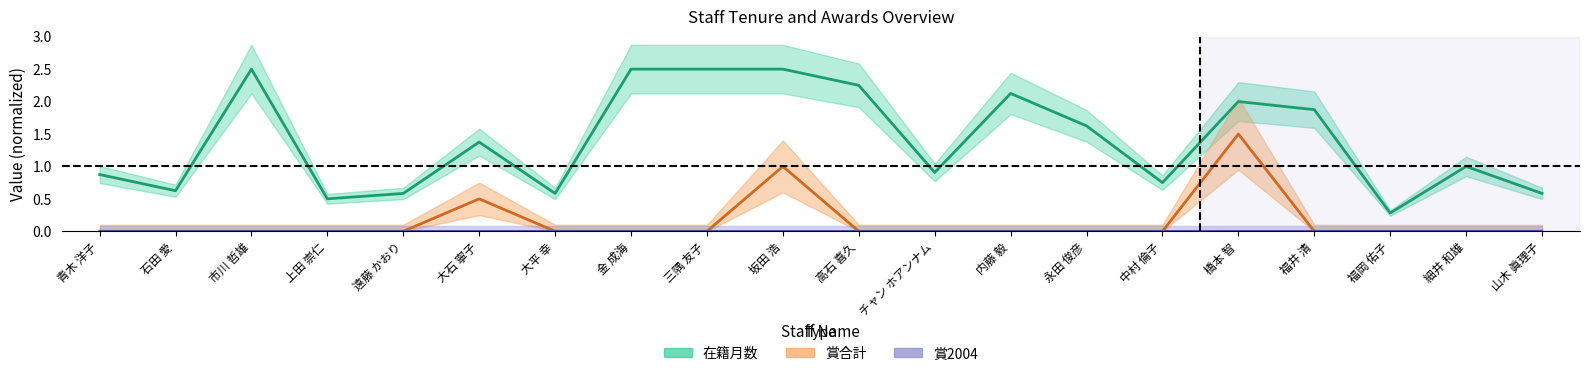

Which category has the lowest value in the 賞合計 series?

青木 洋子